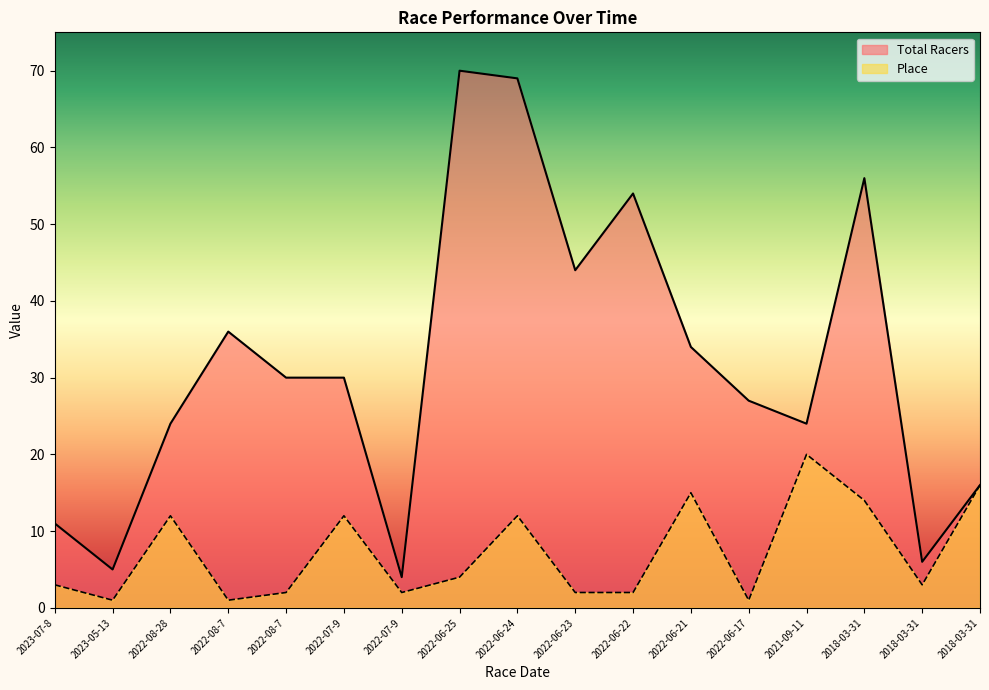

What is the difference between the second highest and second lowest values in the Place series?

15